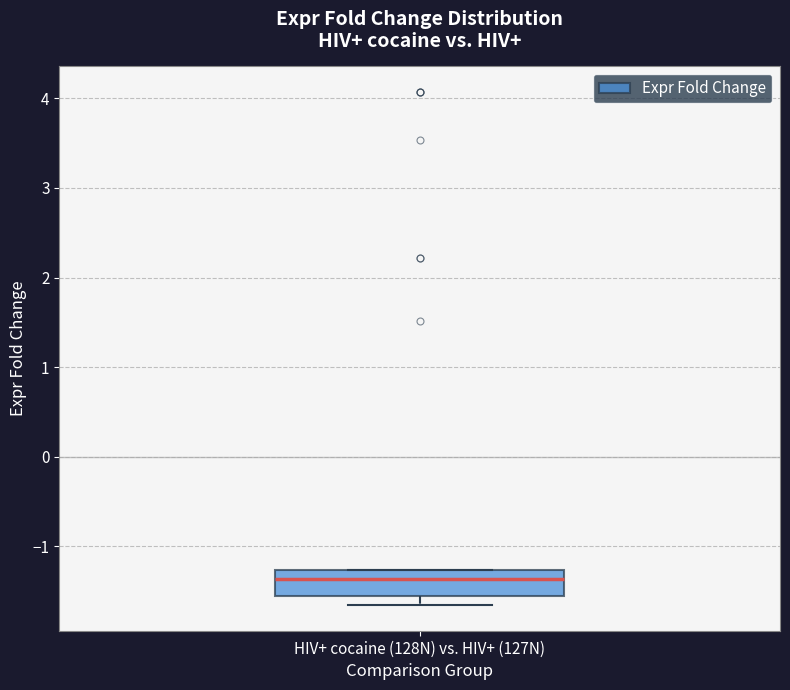

Transcribe this box plot: give where the median line is, the range the box spans, and where the two whiskers end, as read against the y-axis. The values are not printed on the chart, so give them approximately, as read against the axis.

median -1.4, box -1.6 to -1.3, whiskers -1.7 to -1.3